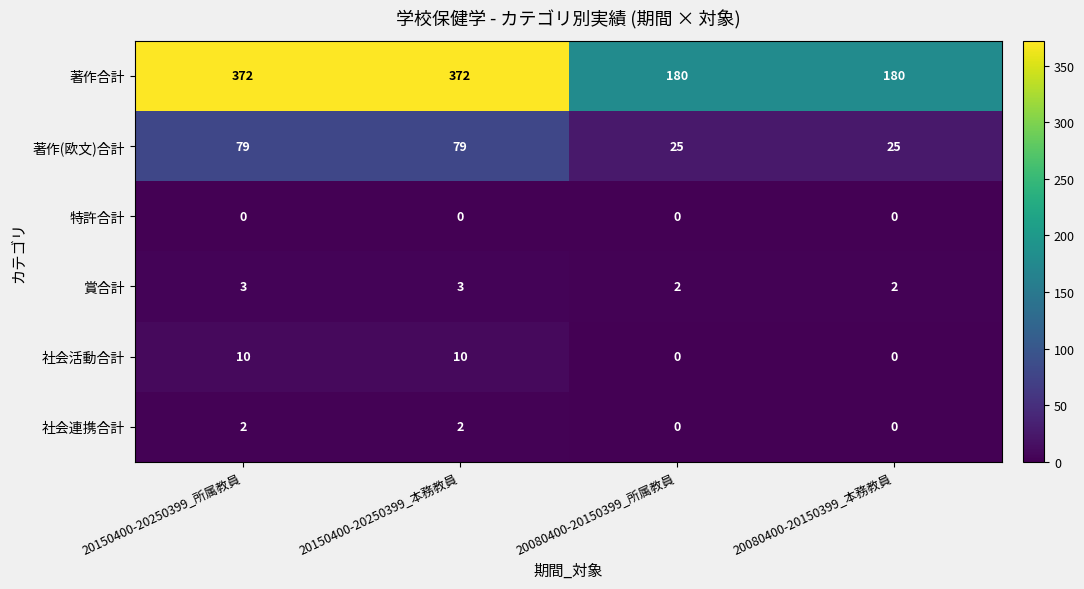

Which series has the largest total across all categories?

著作合計